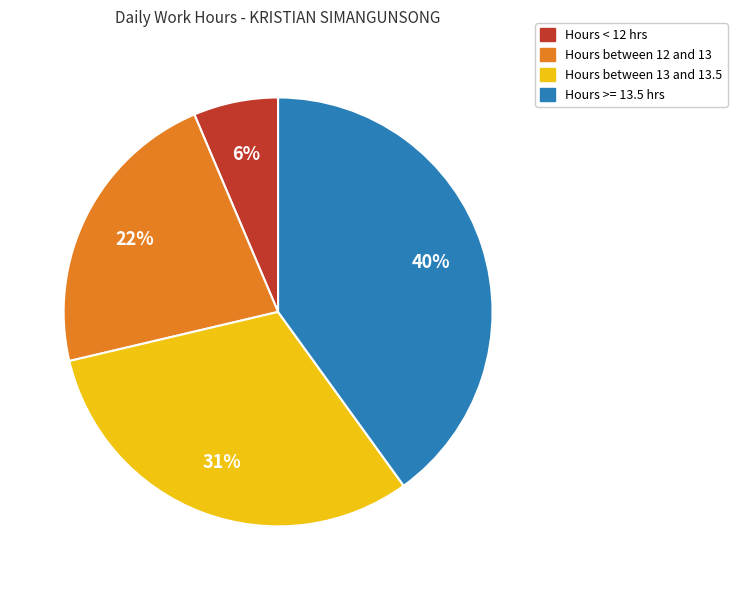

Rank the categories by value from lowest to highest.

Hours < 12 hrs, Hours between 12 and 13, Hours between 13 and 13.5, Hours >= 13.5 hrs